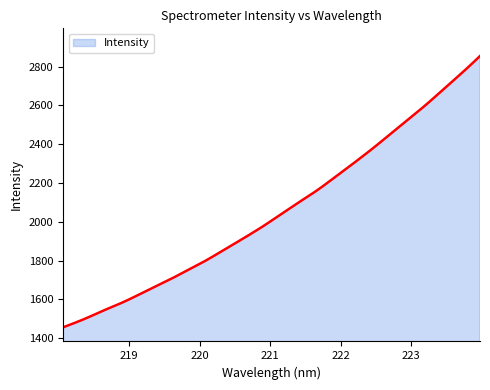

What is the change in value from 222.263 to 222.8355?

+167.1